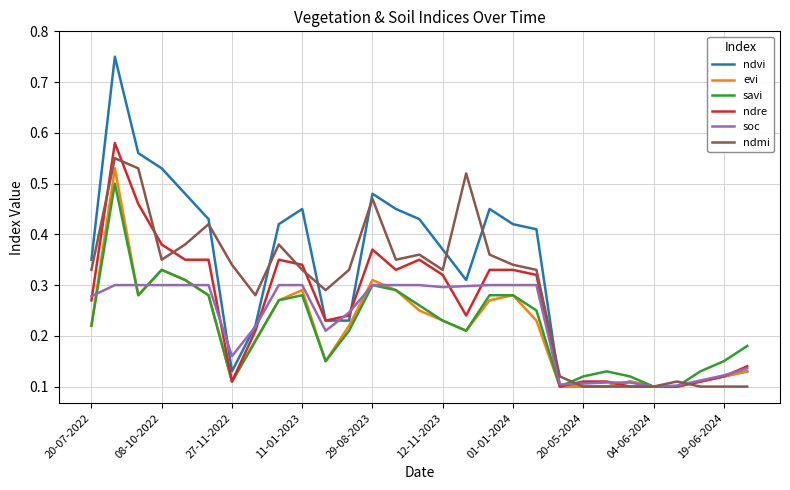

Which series has the largest range (max minus min)?

ndvi